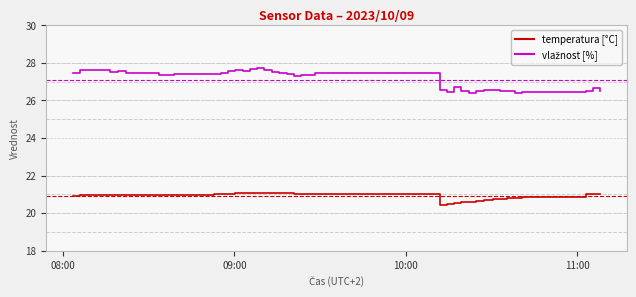

How many lines are shown in the chart?

2